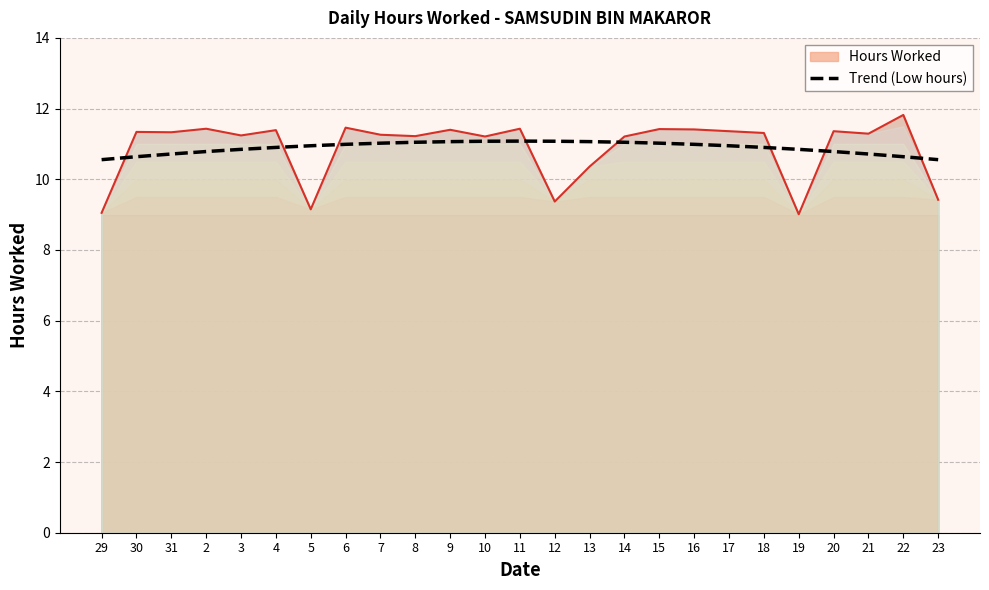

Is it true that Hours Worked equals 11.4 at 9?

True